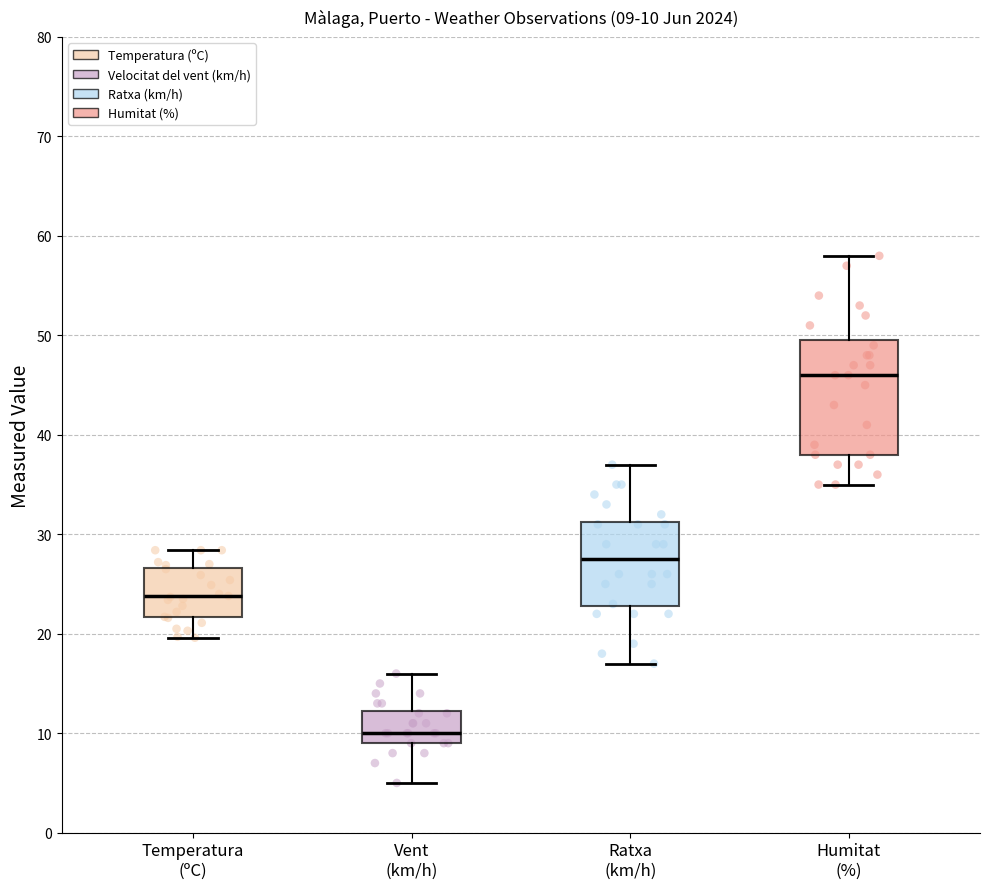

Which box is the tallest, from its lower edge to its upper edge?

Humitat (%)